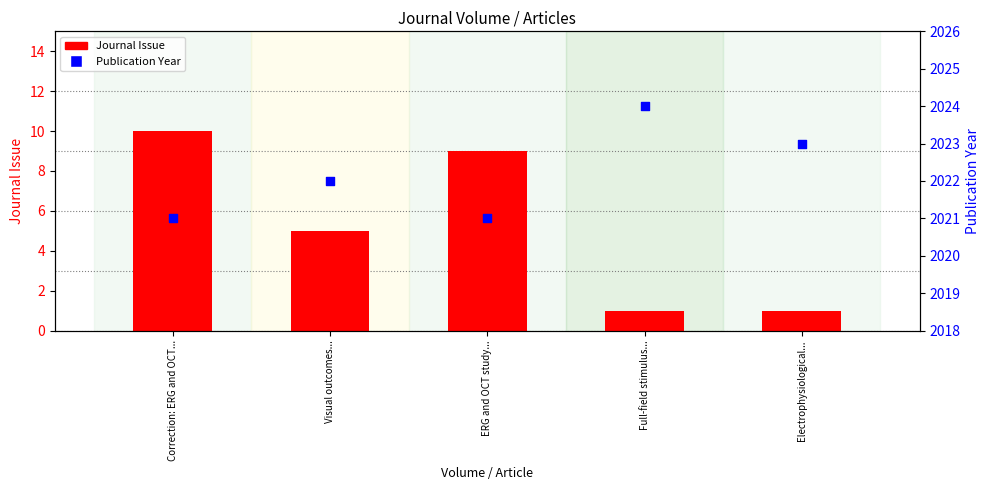

What is the total value across all series at Visual outcomes...?

2027